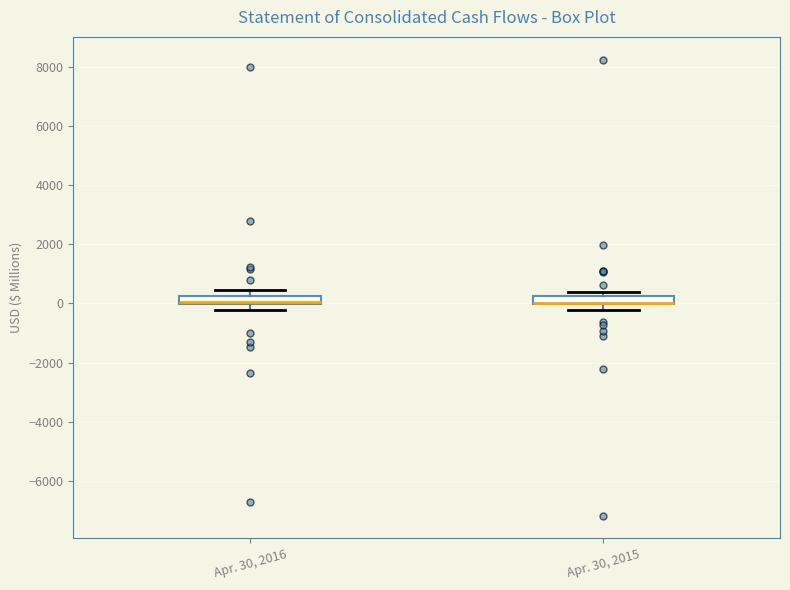

Where does the lower whisker of the box for Apr. 30, 2015 end on the y-axis? The values are not printed on the chart, so give them approximately, as read against the axis.

-200